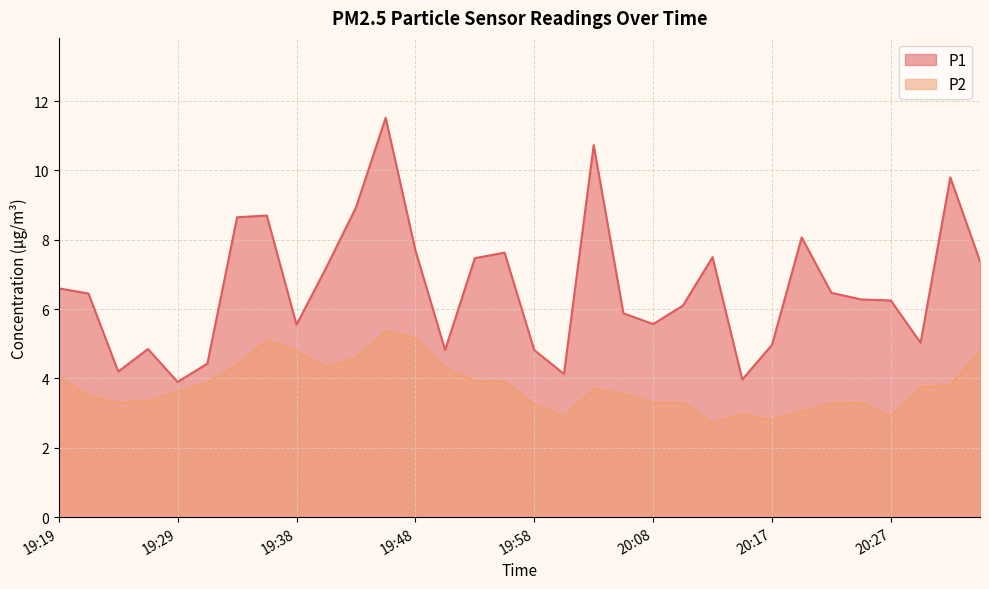

True or false: P1 and P2 intersect in this chart.

False